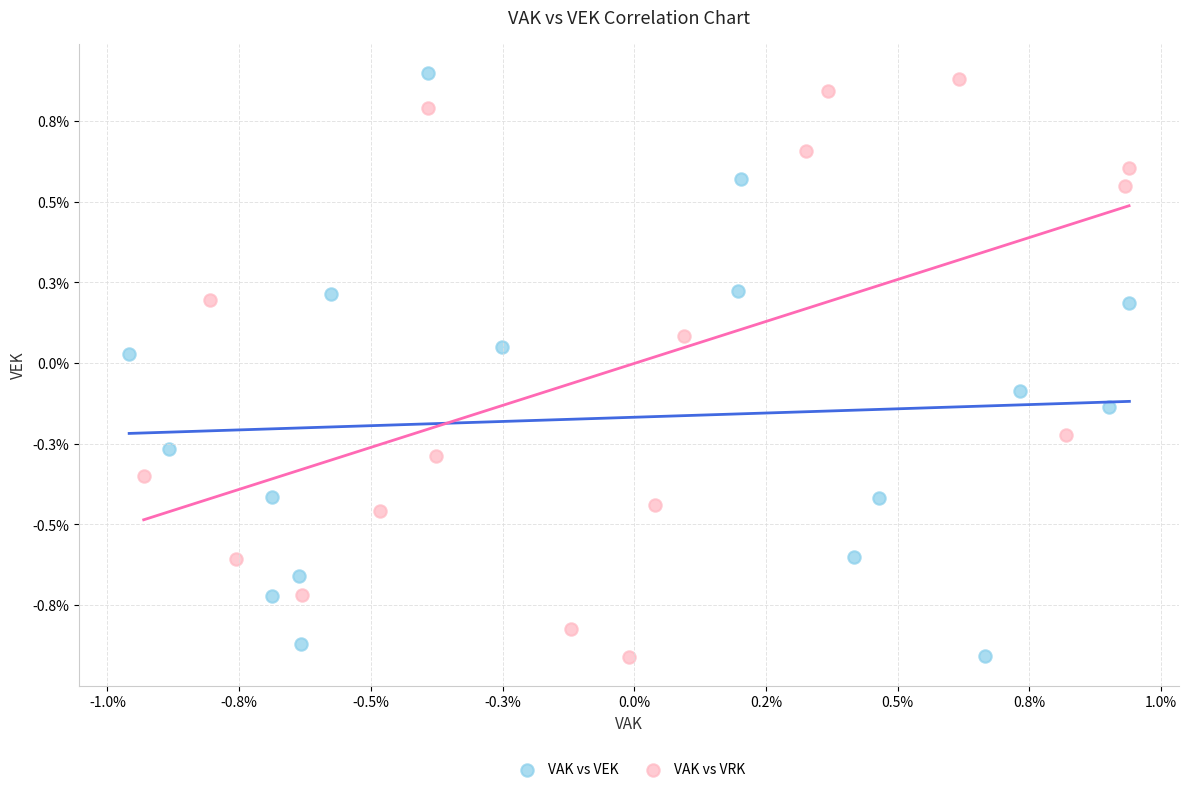

Which series has the widest spread of Y values?

VAK vs VEK